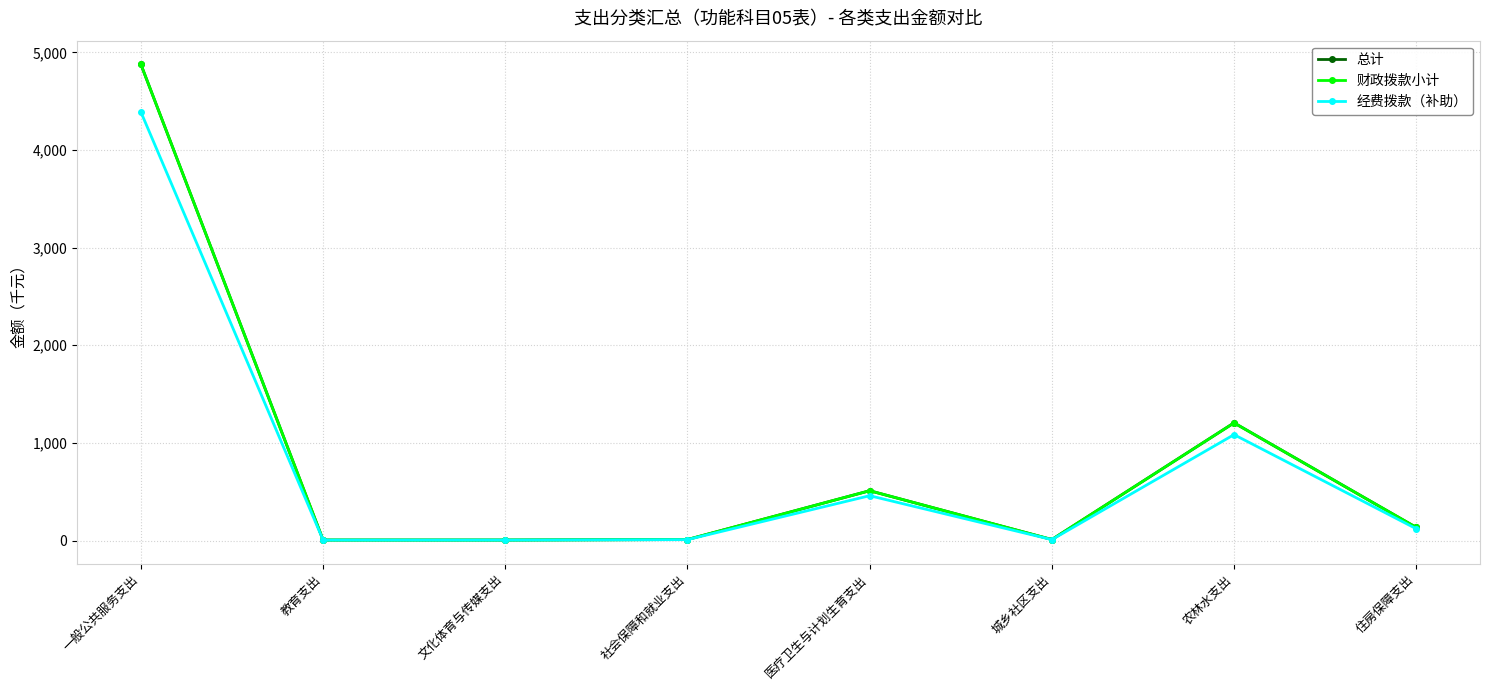

Does the chart have visible grid lines?

Yes